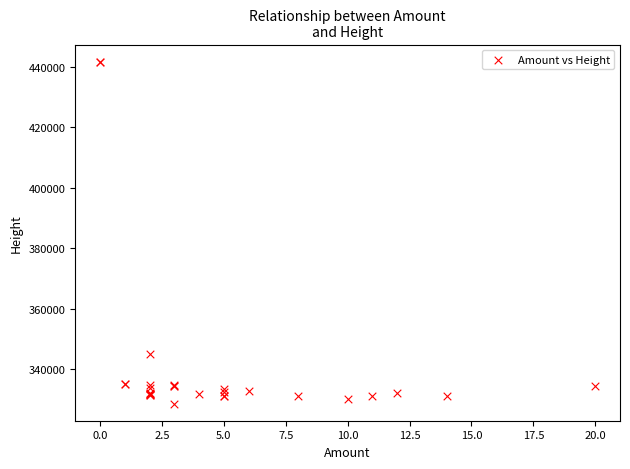

What Y value in the scatter plot is closest to 385123?

345128